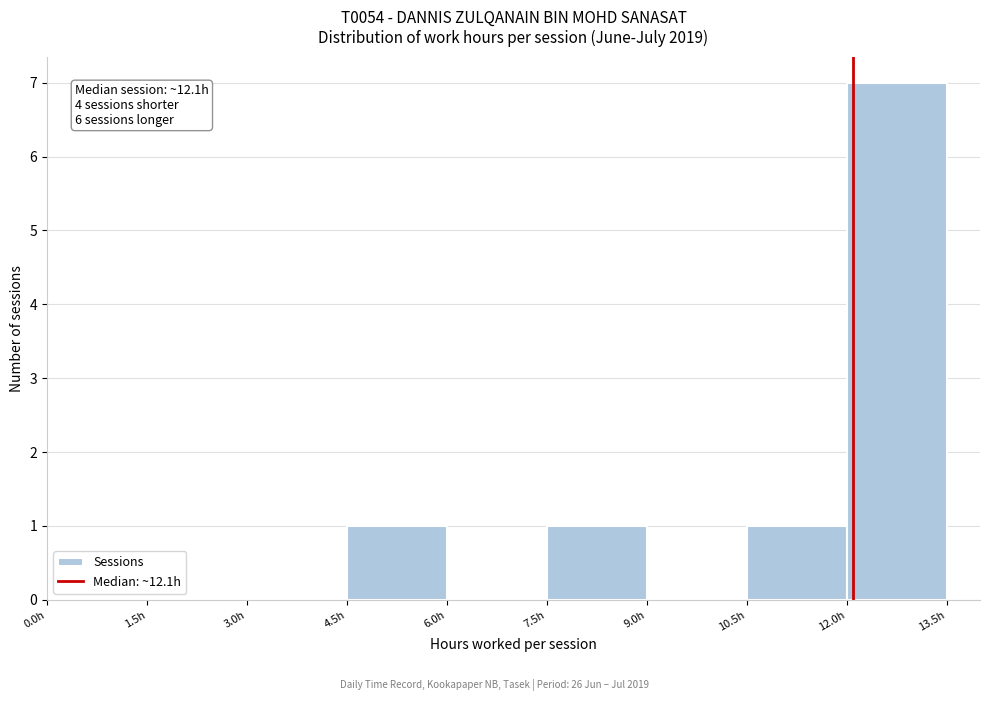

Over which range of the x-axis is the bar tallest?

12.0 to 13.5